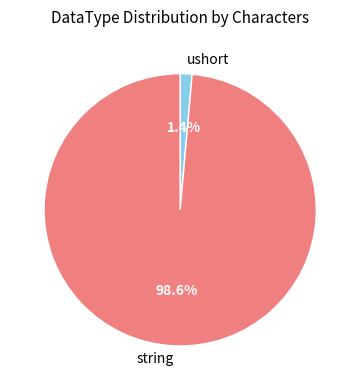

What percentage is NOT represented by ushort?

98.6%